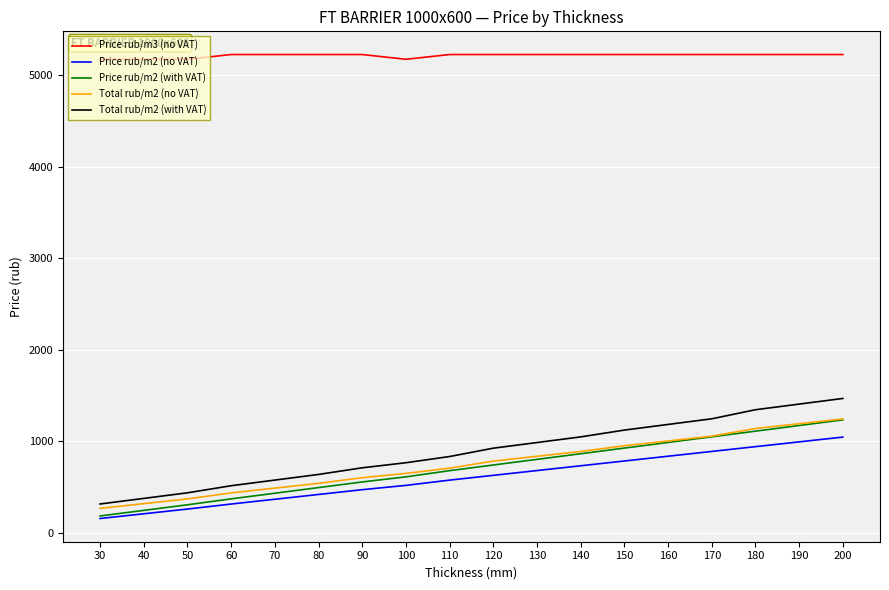

What is the maximum value shown in the chart?

5224.0